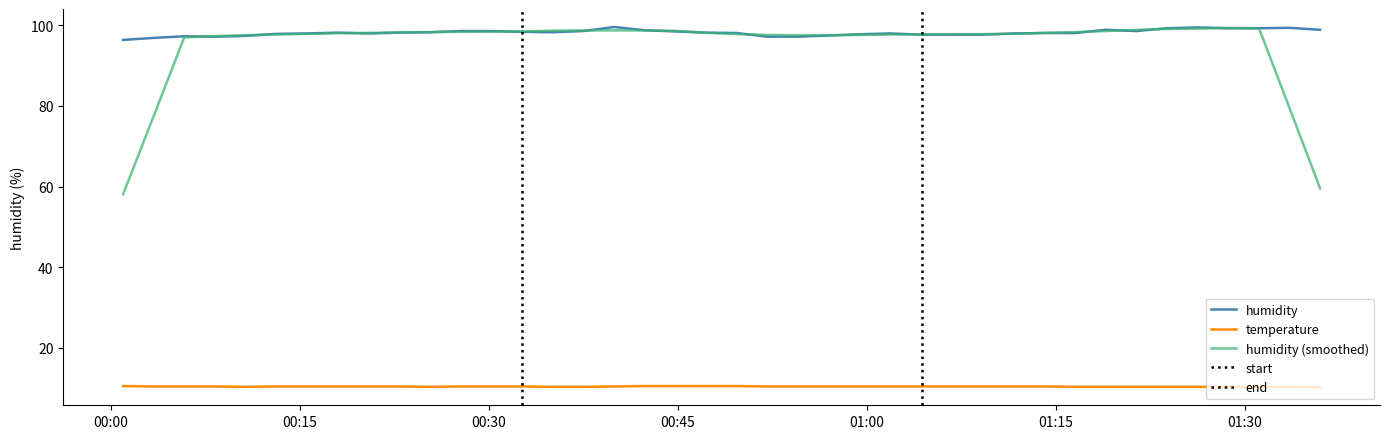

Which series has the largest range (max minus min)?

humidity (smoothed)